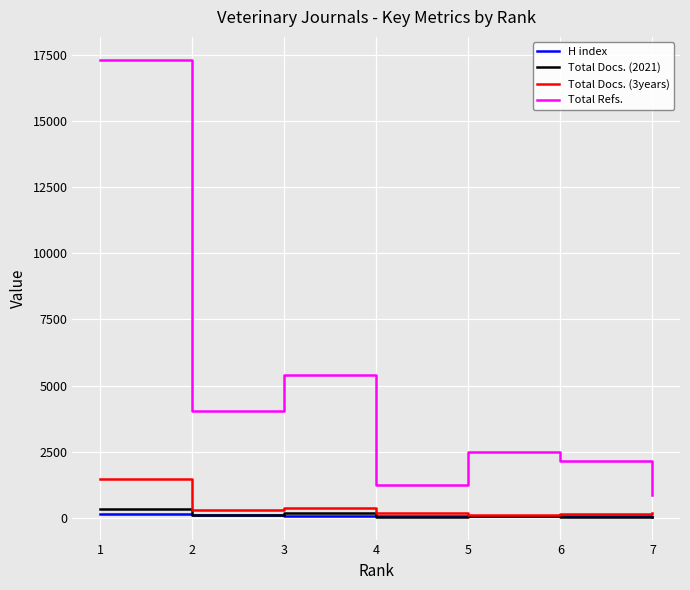

Which series has the widest spread of values?

Total Refs.